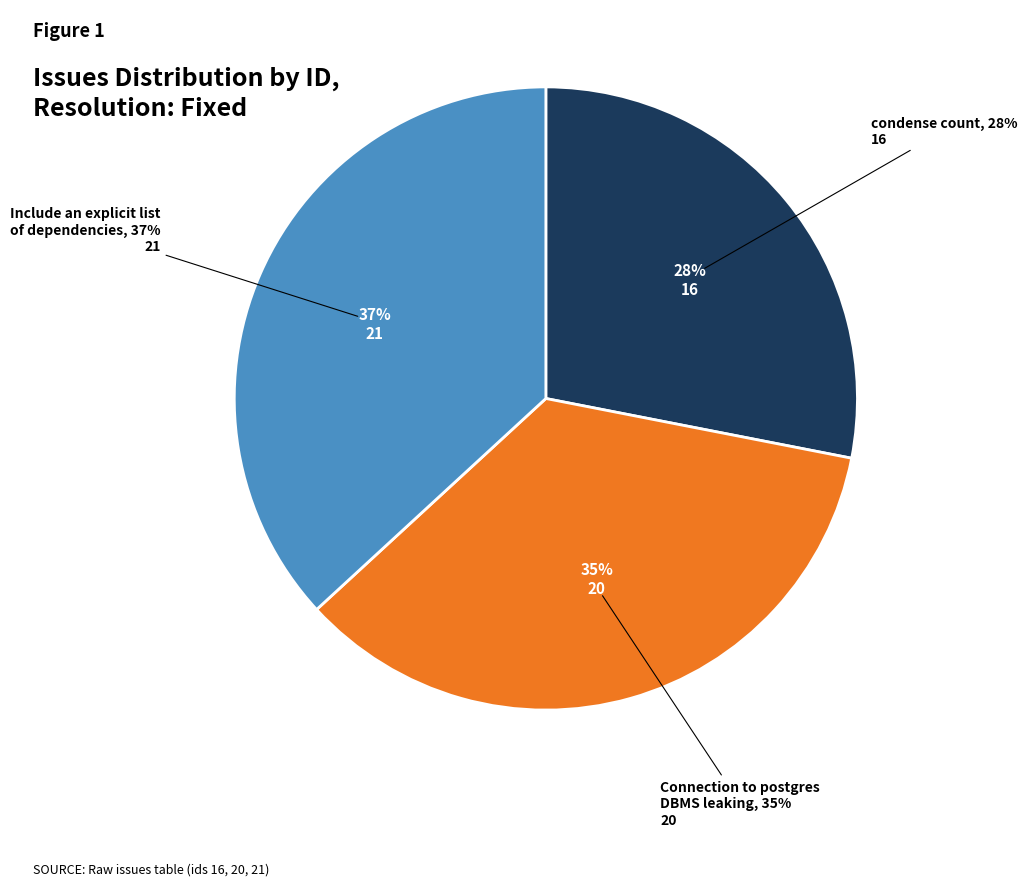

Which category has the smallest portion of the pie?

condense count